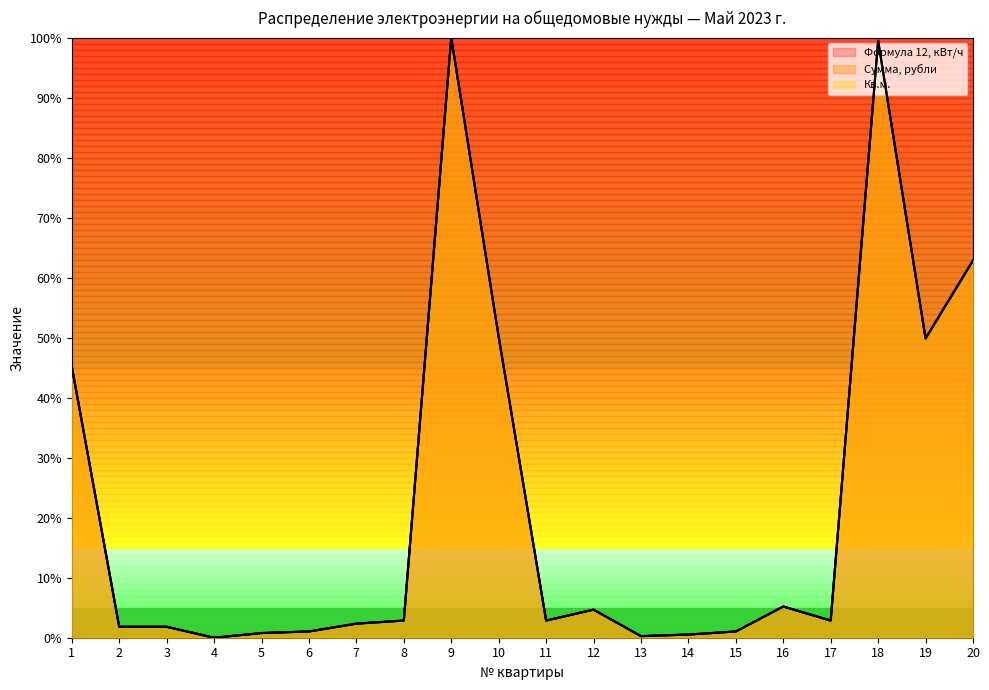

What are all the series names shown in the legend?

Формула 12, кВт/ч, Сумма, рубли, Кв.м.